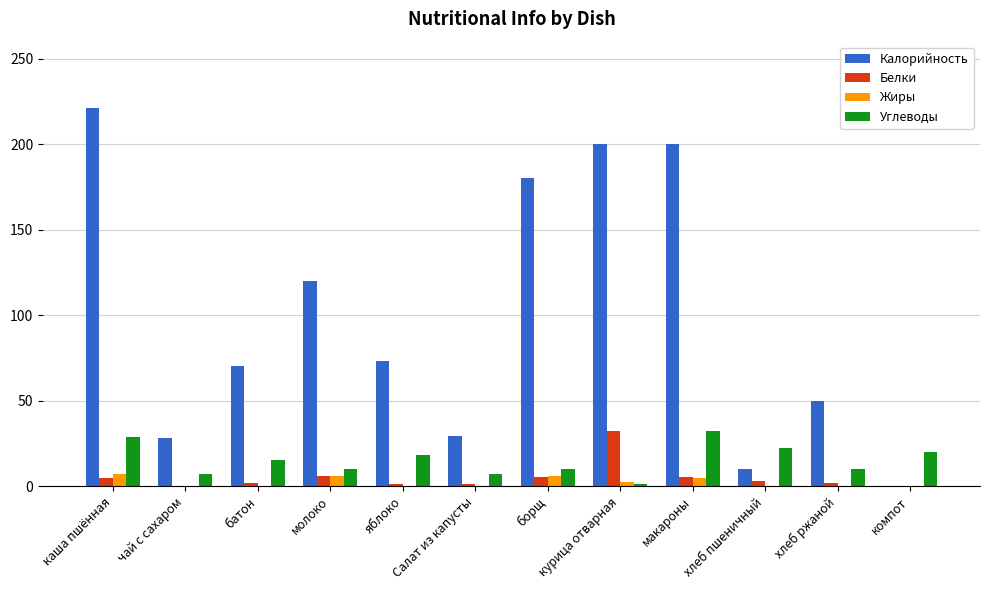

Which series has the largest total across all categories?

Калорийность